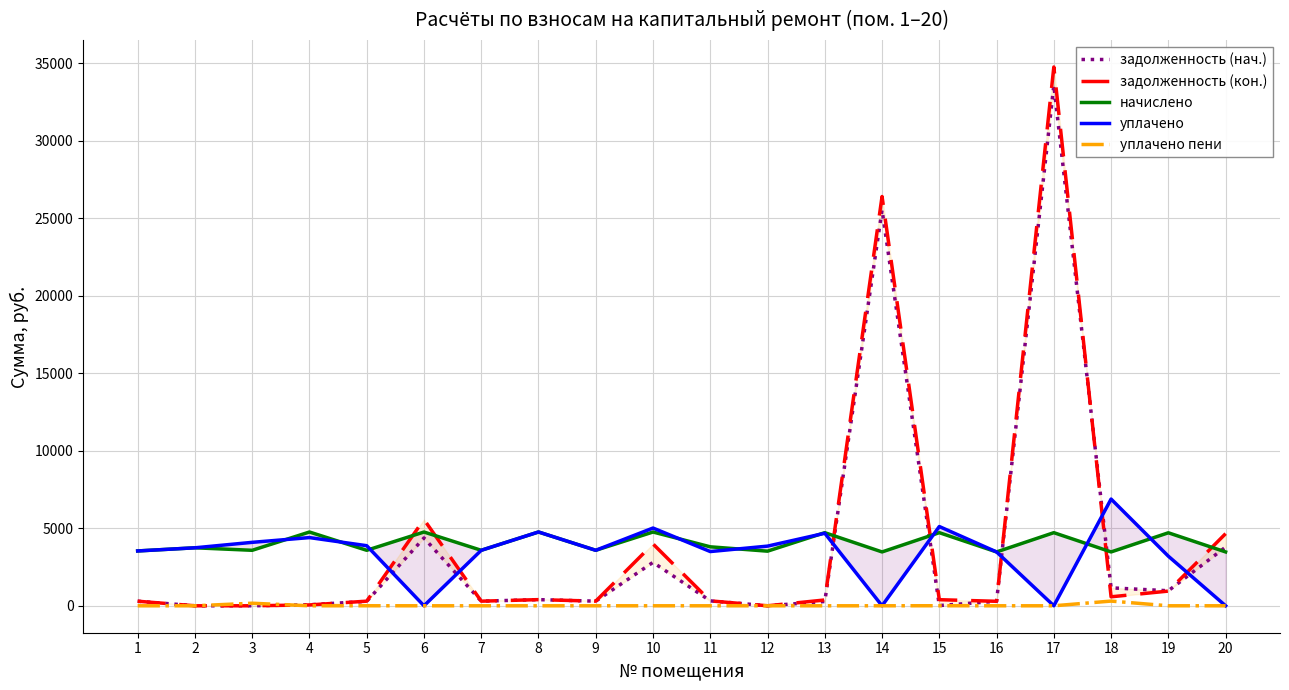

At which label is задолженность (нач.) closest to 16793?

14